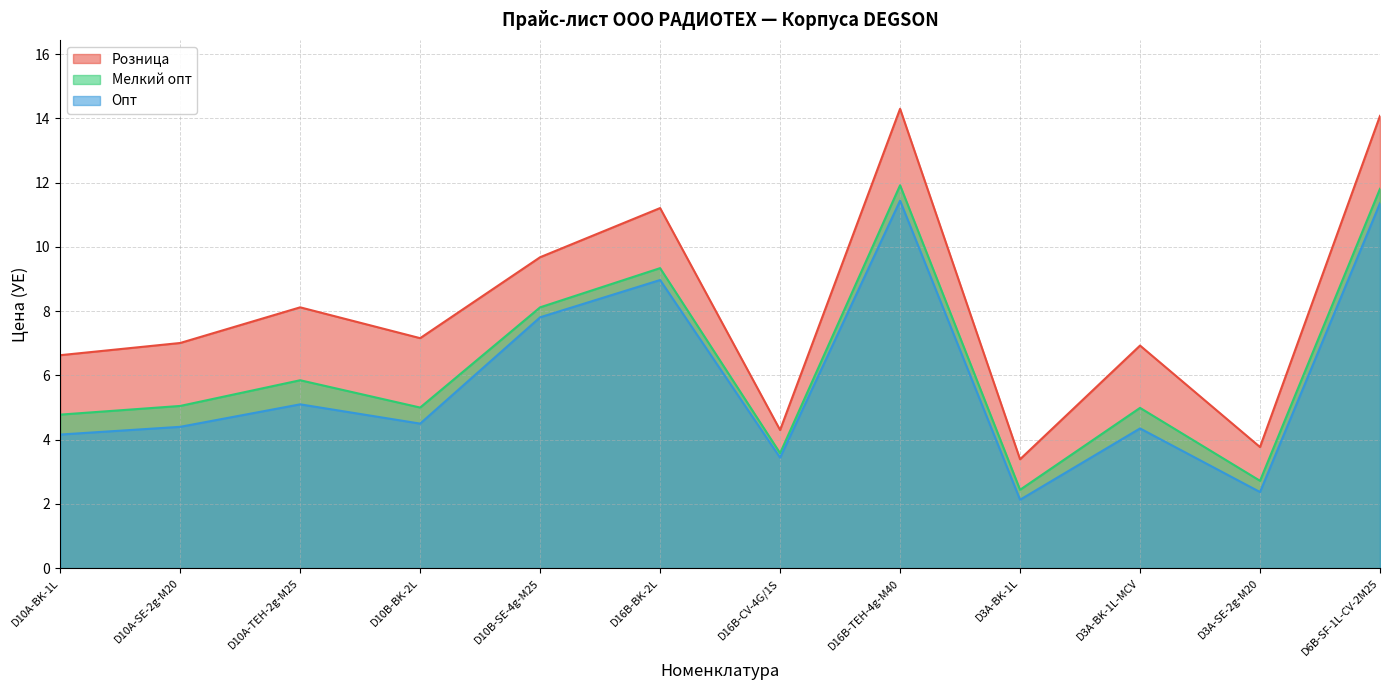

True or false: Розница and Мелкий опт cross at least once.

False